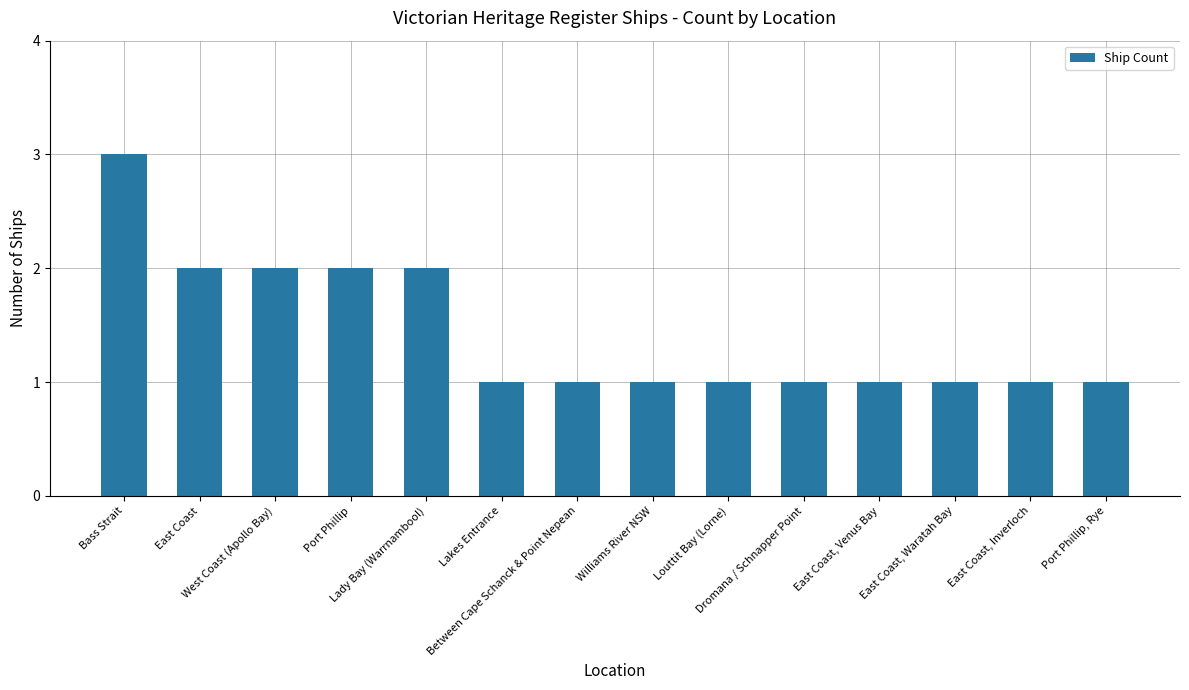

The value at Louttit Bay (Lorne) is 2. True or false?

False